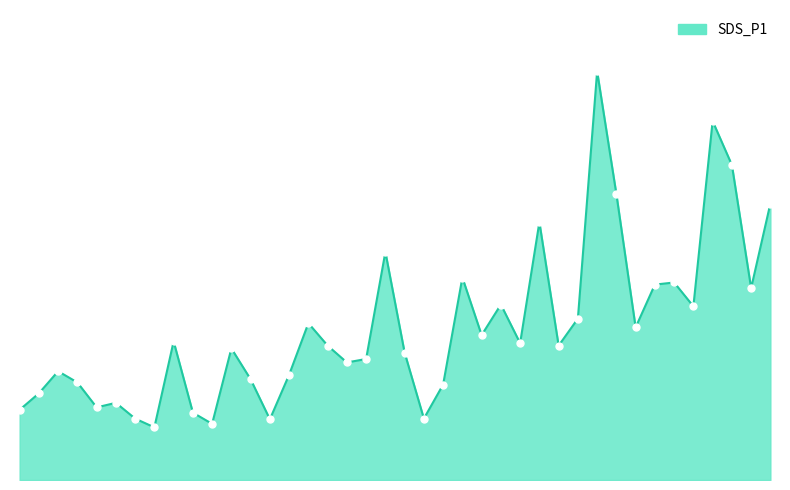

Reading right to left, transcribe all the data shown in this chart.

03:20=7.9	03:15=5.5	03:10=9.0	03:05=10.2	03:00=5.0	02:54=5.6	02:49=5.6	02:44=4.3	02:39=8.2	02:34=11.7	02:29=4.6	02:23=3.8	02:18=7.3	02:13=3.9	02:08=5.0	02:03=4.1	01:58=5.8	01:53=2.7	01:48=1.8	01:42=3.6	01:37=6.5	01:32=3.5	01:27=3.4	01:22=3.8	01:17=4.5	01:12=3.0	01:07=1.7	01:02=2.9	00:57=3.8	00:52=1.6	00:47=1.9	00:42=4.0	00:37=1.5	00:32=1.8	00:27=2.2	00:22=2.1	00:17=2.8	00:12=3.1	00:07=2.5	00:02=2.0